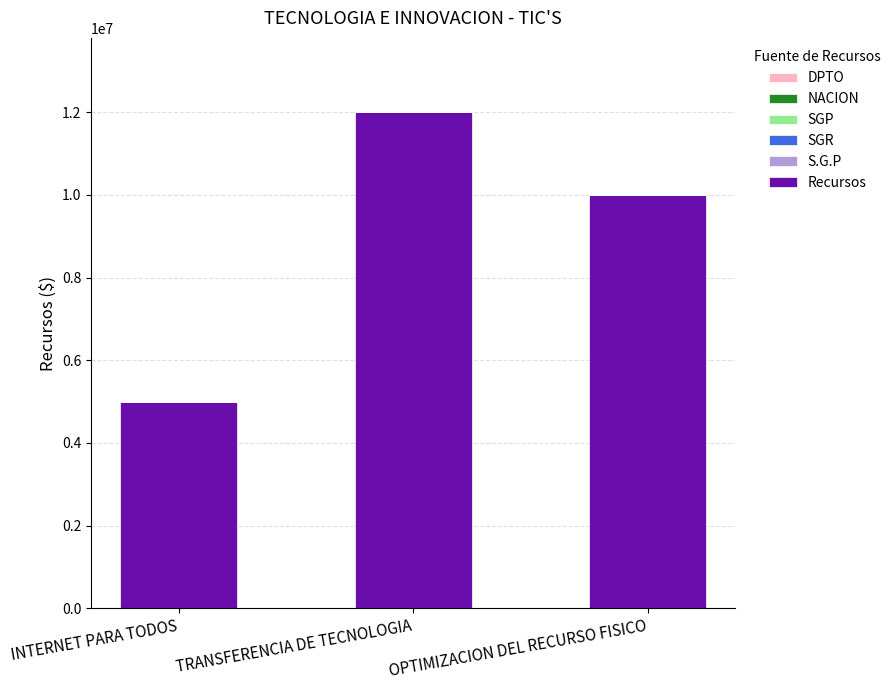

Does the chart contain stacked bars?

No